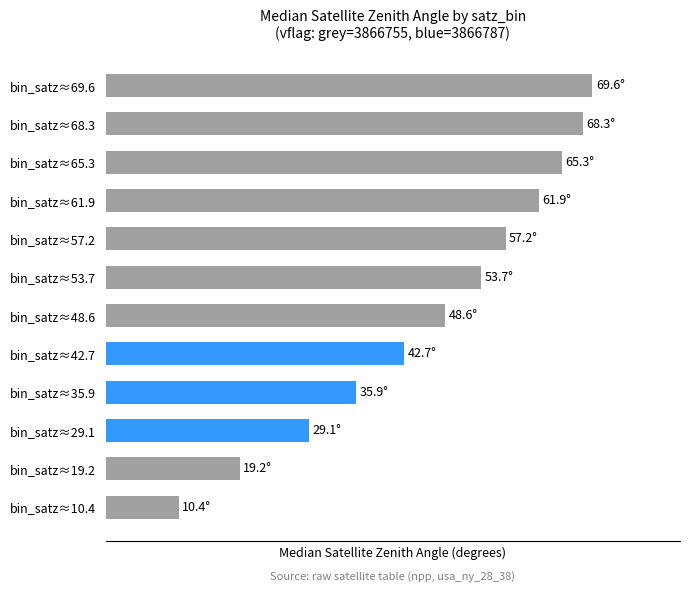

Rank the categories by value from lowest to highest.

bin_satz≈10.4, bin_satz≈19.2, bin_satz≈29.1, bin_satz≈35.9, bin_satz≈42.7, bin_satz≈48.6, bin_satz≈53.7, bin_satz≈57.2, bin_satz≈61.9, bin_satz≈65.3, bin_satz≈68.3, bin_satz≈69.6